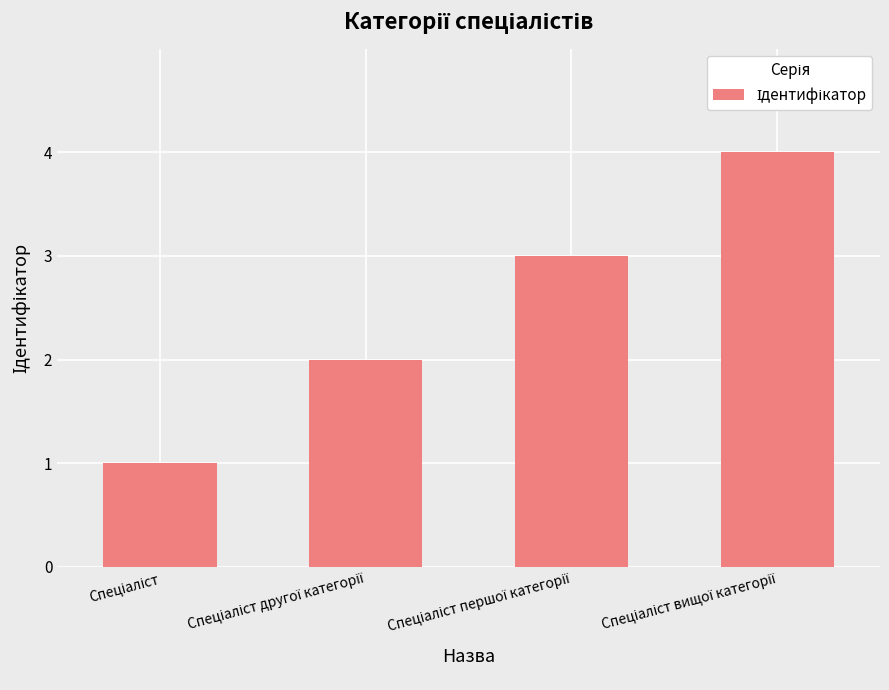

What is the sum of all values?

10